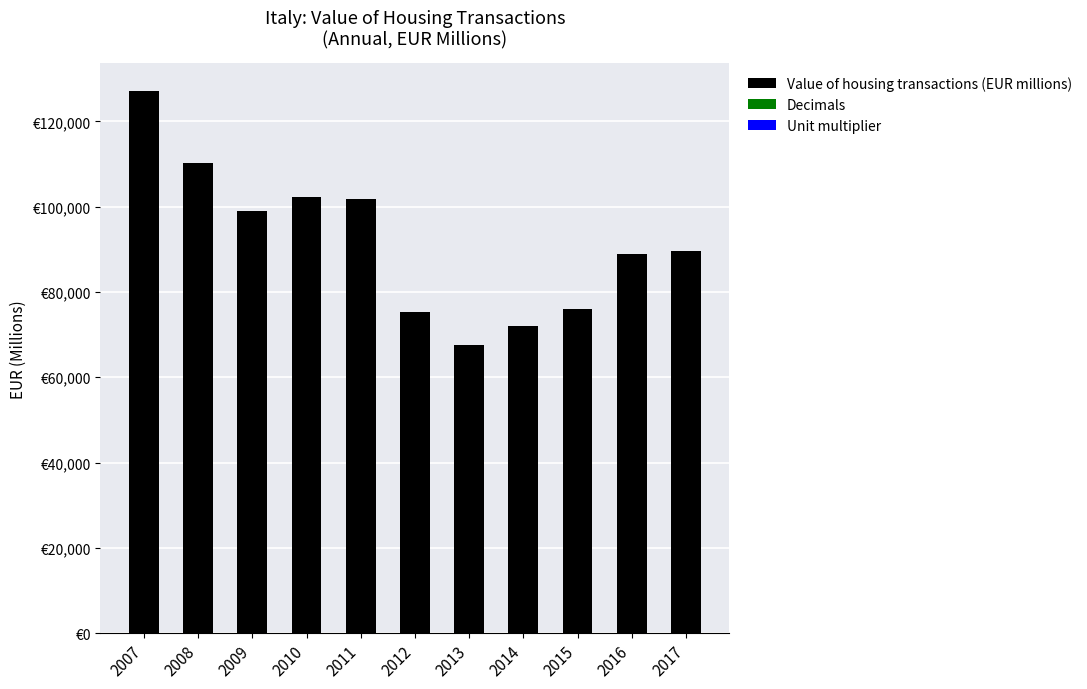

Are the bars horizontal?

No